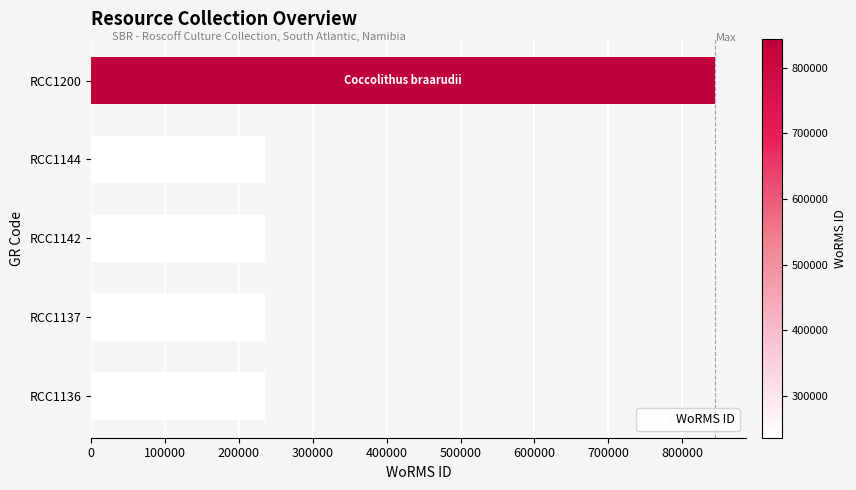

Are the bars horizontal?

Yes